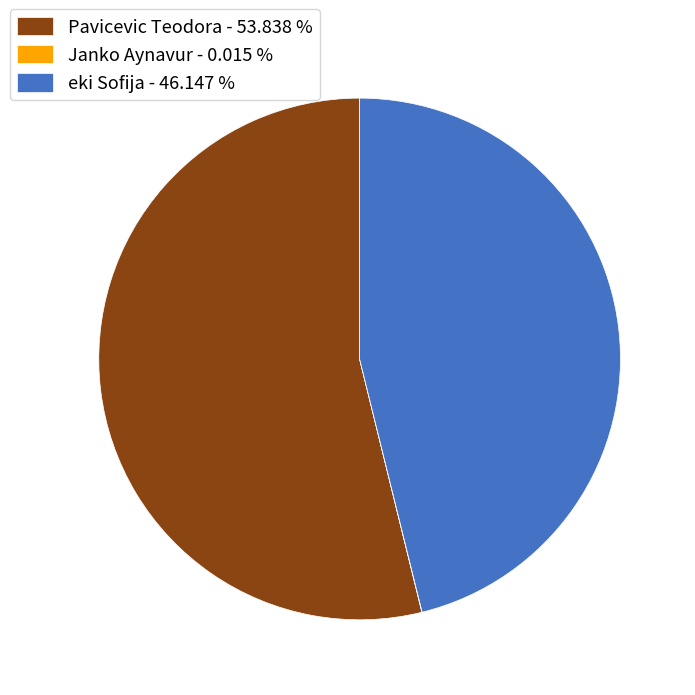

Which category has the biggest portion of the pie?

Pavicevic Teodora